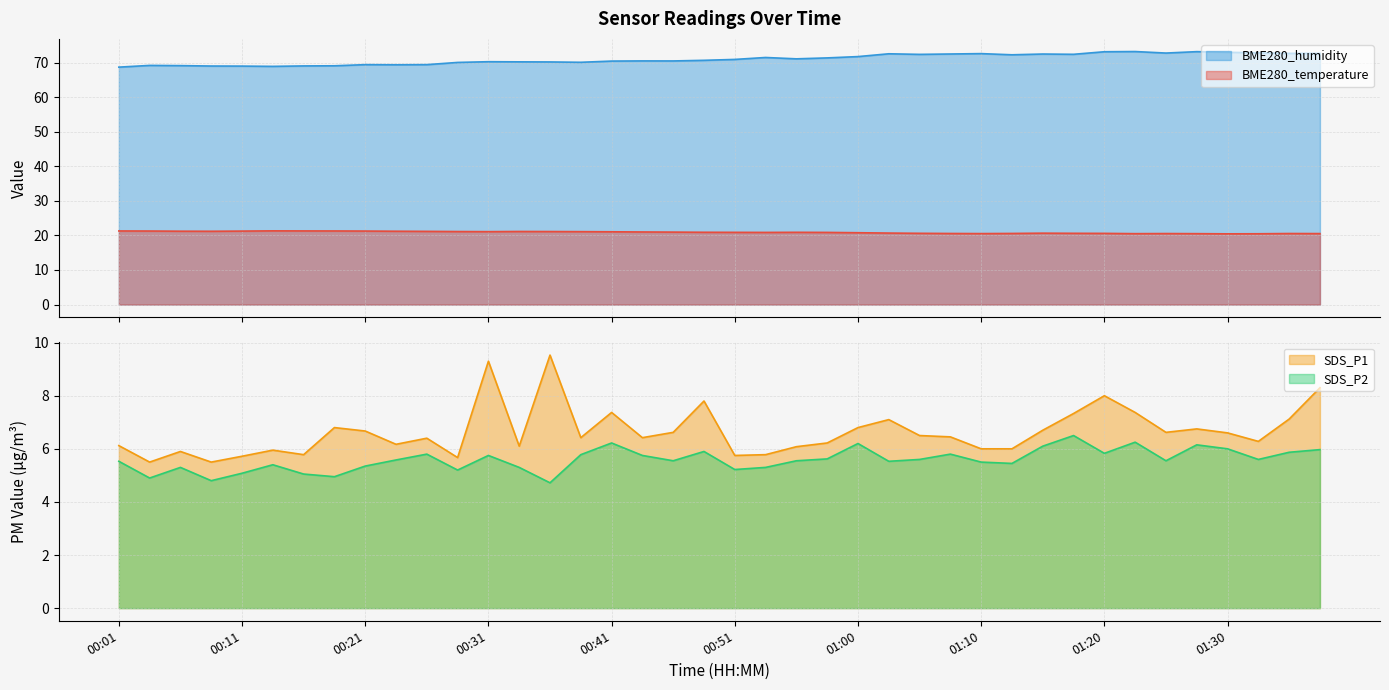

Does the chart display data point markers on the line(s)?

No